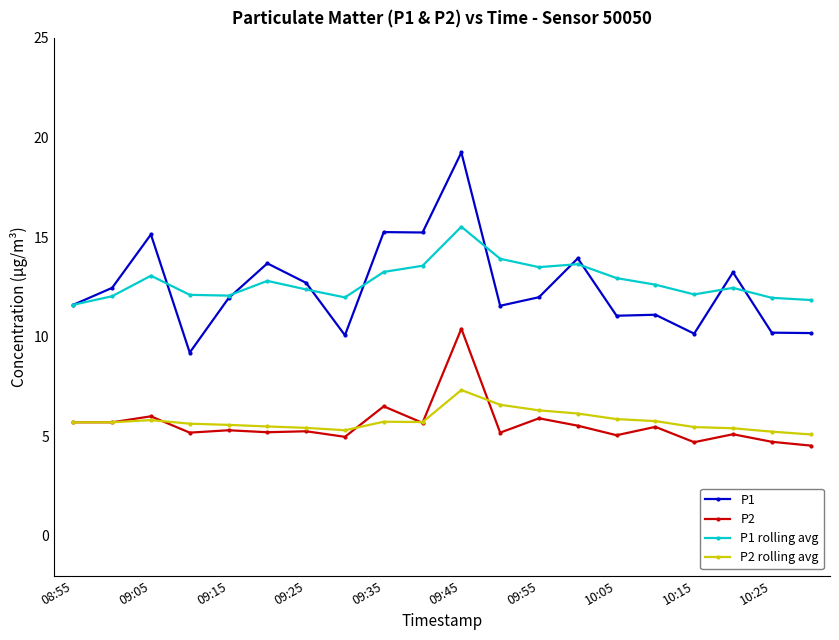

What is the smallest value displayed?

4.5